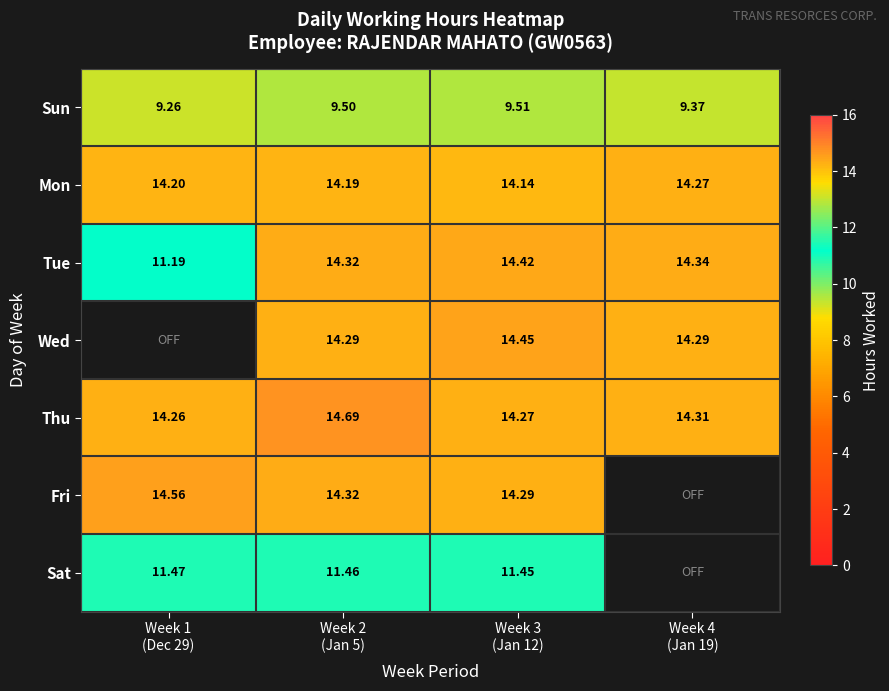

Which series has the largest total across all categories?

Thu